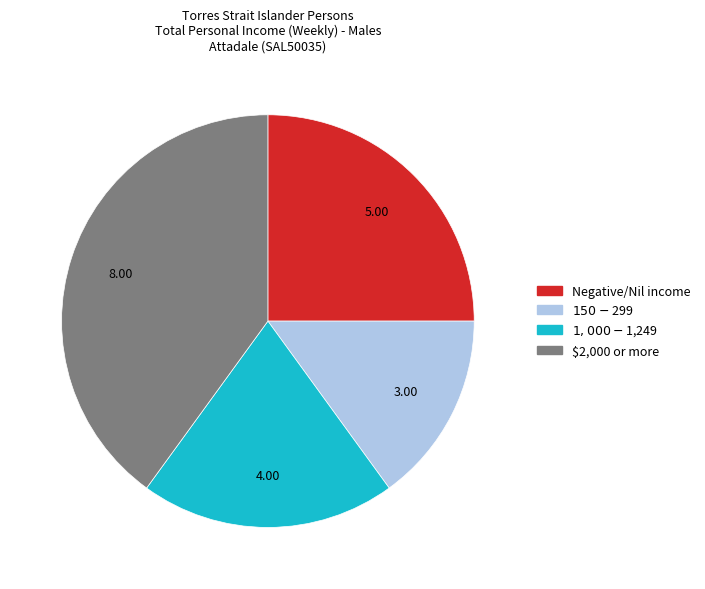

Is it true that $150-$299 is 15% of the pie?

True